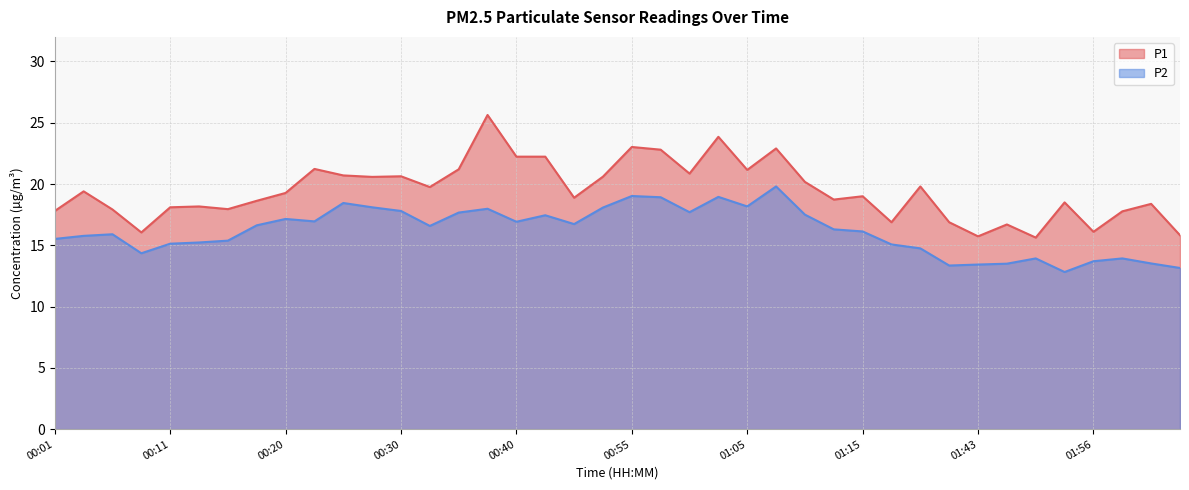

At which category does P1 reach its first local valley?

00:08